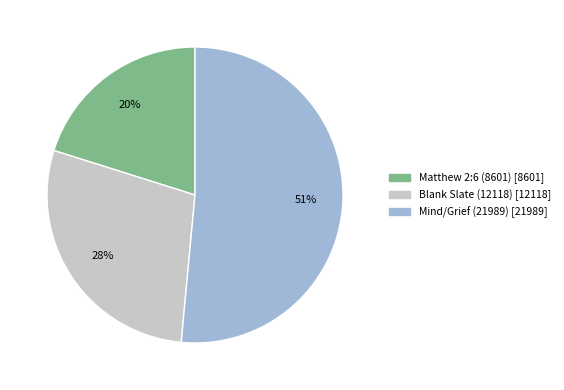

Do Matthew 2:6 (8601) and Mind/Grief (21989) together represent more than half of the pie?

Yes